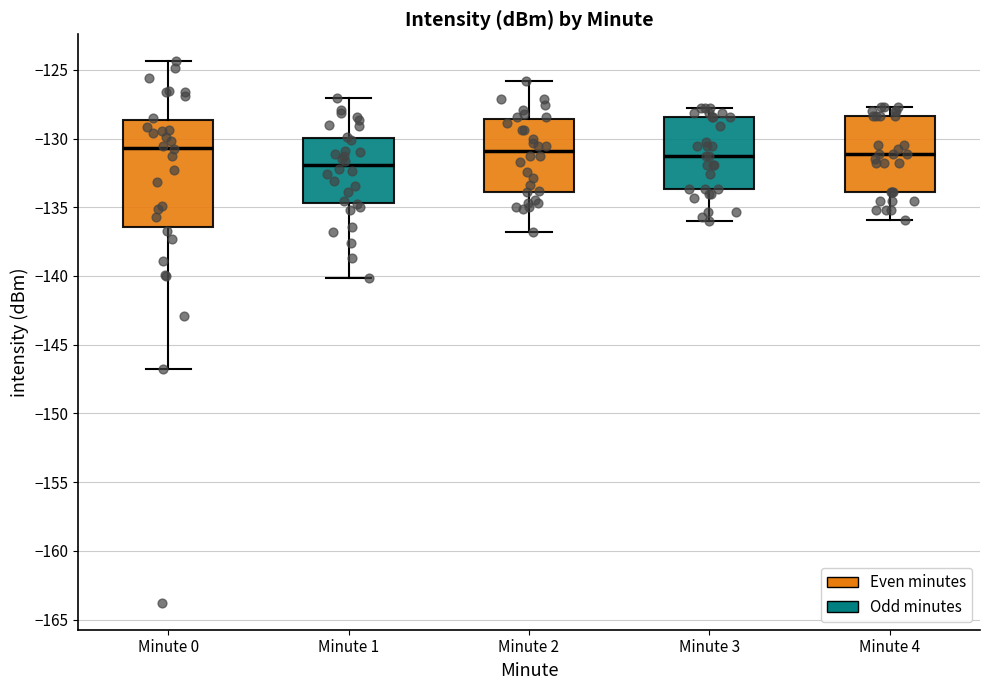

Comparing the boxes themselves (not the whiskers), which one is the tallest?

Minute 0